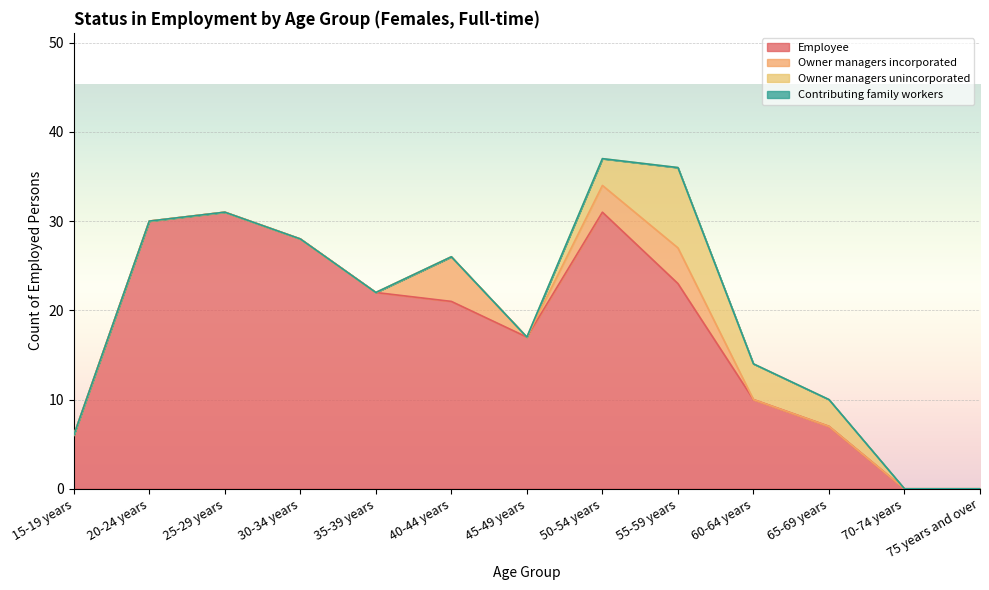

What is the label of the 13th point from the left?

75 years and over